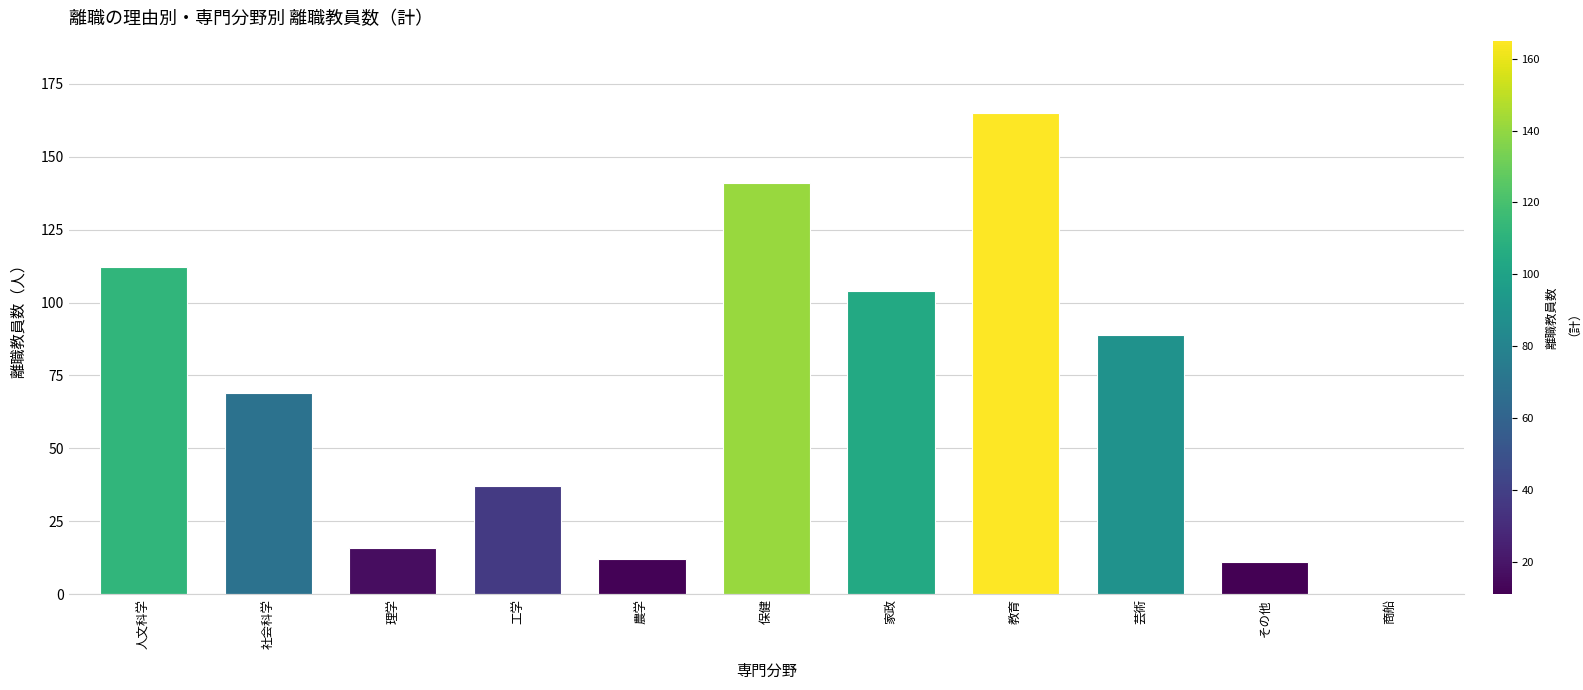

Reading left to right, transcribe all the data shown in this chart.

人文科学=112	社会科学=69	理学=16	工学=37	農学=12	保健=141	家政=104	教育=165	芸術=89	その他=11	商船=0